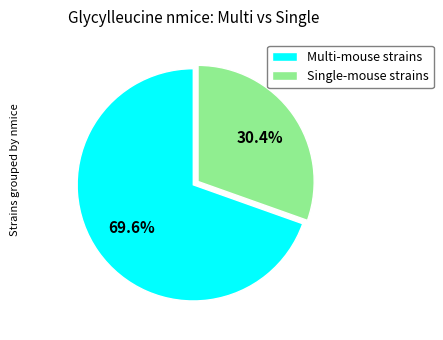

Rank the categories by value from highest to lowest.

Multi-mouse strains, Single-mouse strains